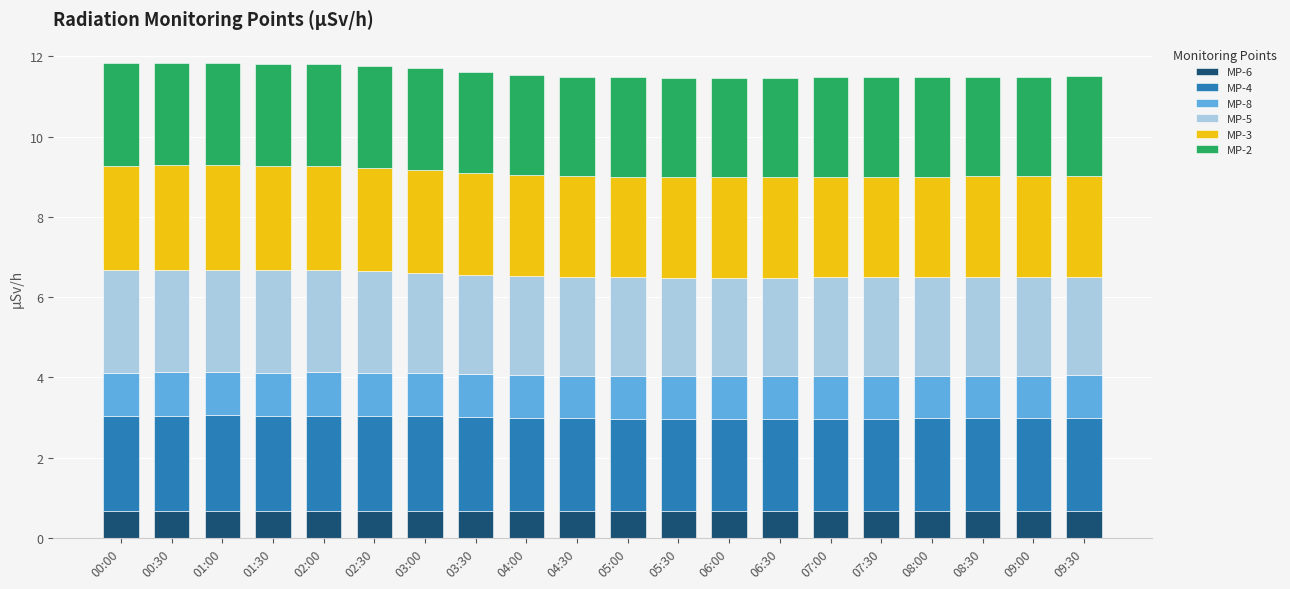

Are the bars horizontal?

No